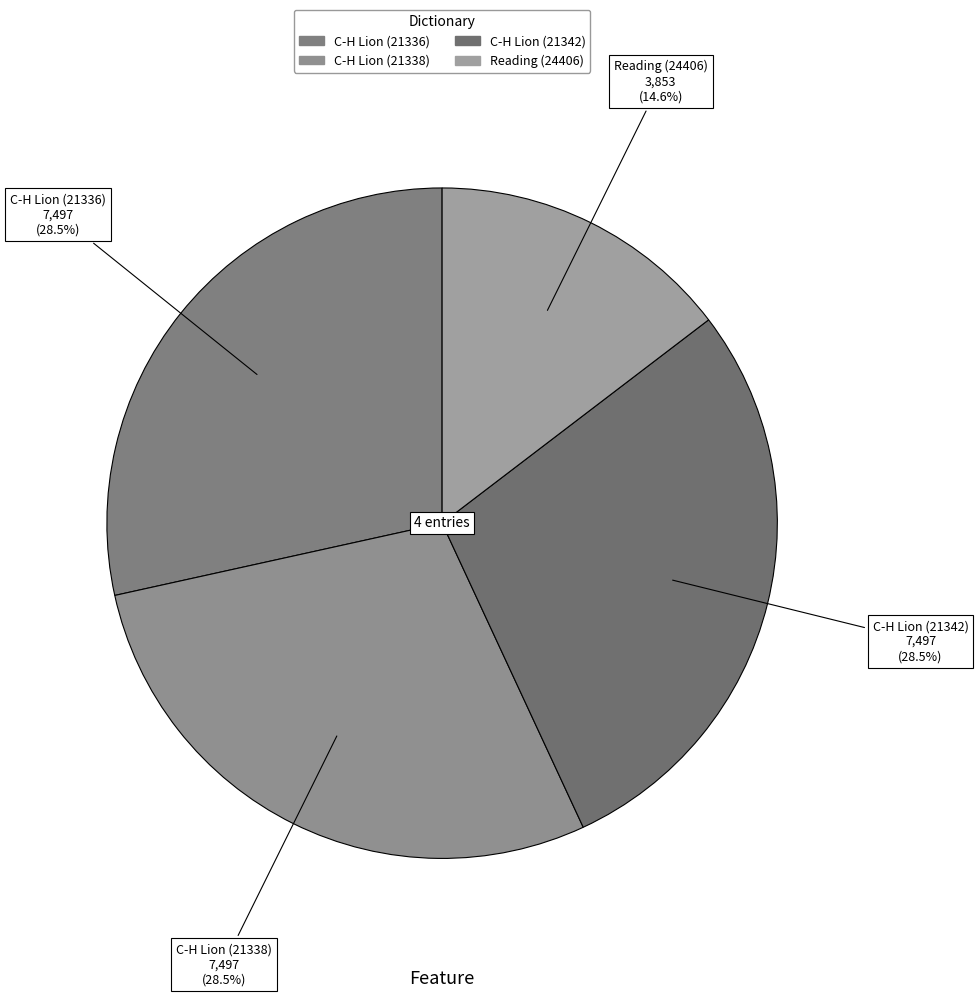

Which category has the smallest portion of the pie?

Reading (24406)